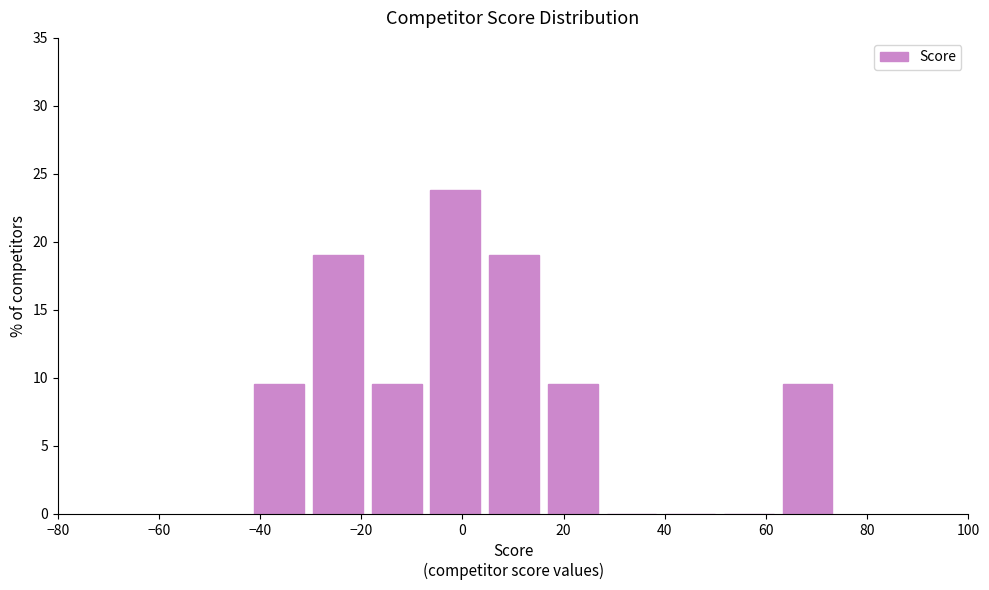

Over which range of the x-axis is the bar tallest?

-7.2 to 4.4